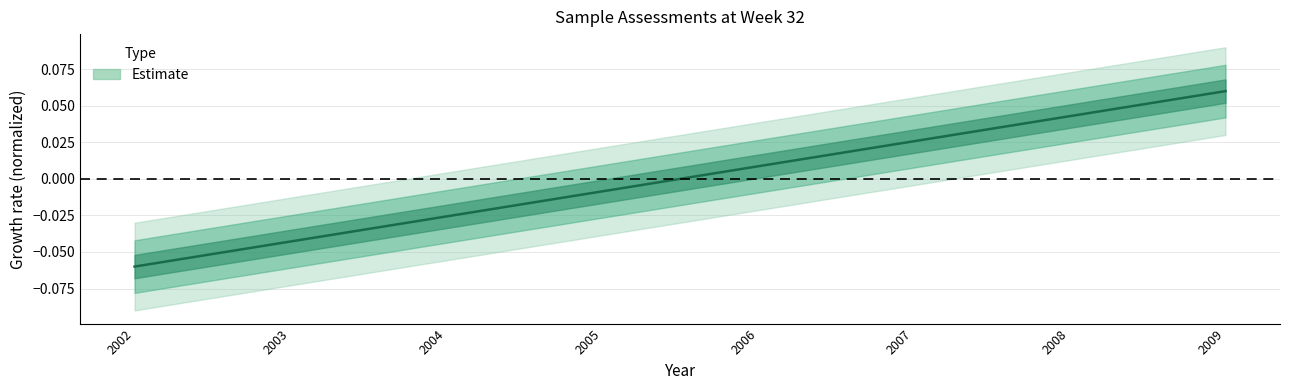

True or false: the data shows 0.0 at 2006.

True